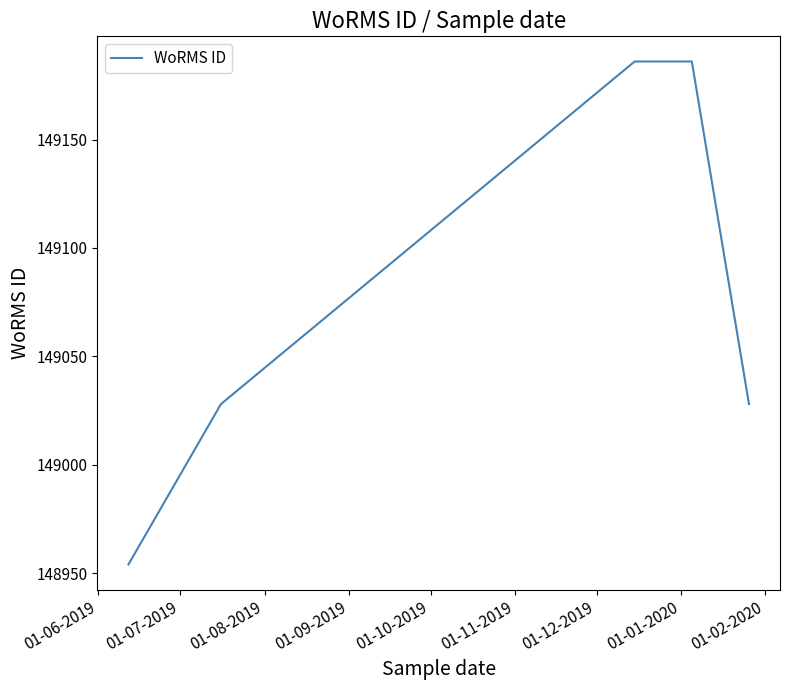

Which has a higher value, 01-09-2019 or 01-08-2019?

01-09-2019